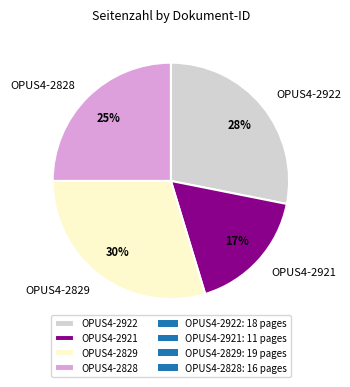

Do OPUS4-2922 and OPUS4-2921 together represent more than half of the pie?

No